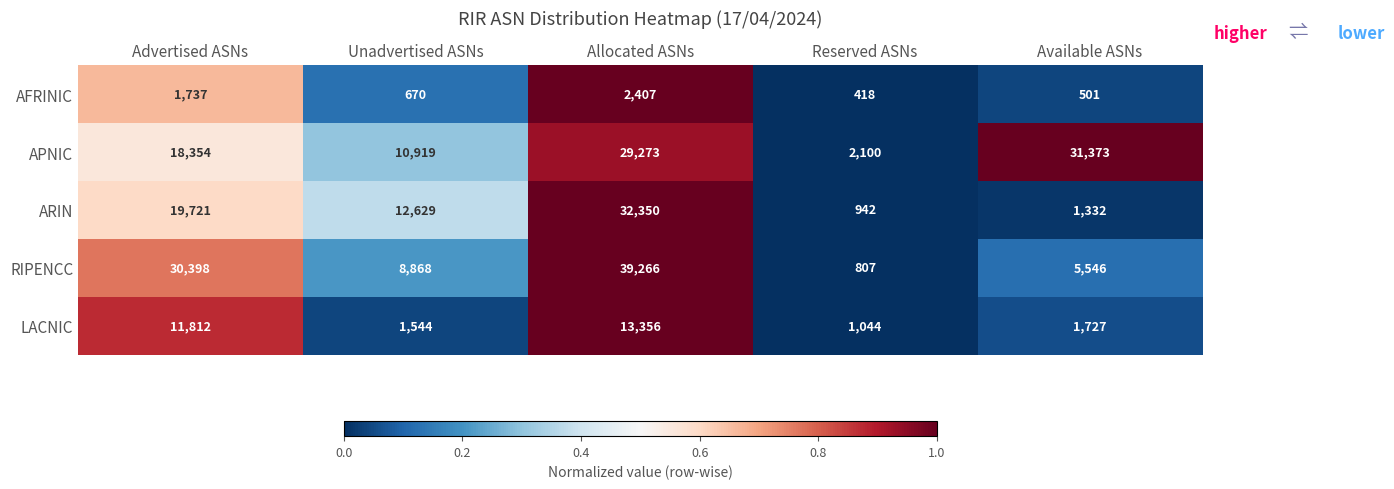

What is the sum of all APNIC values?

92019